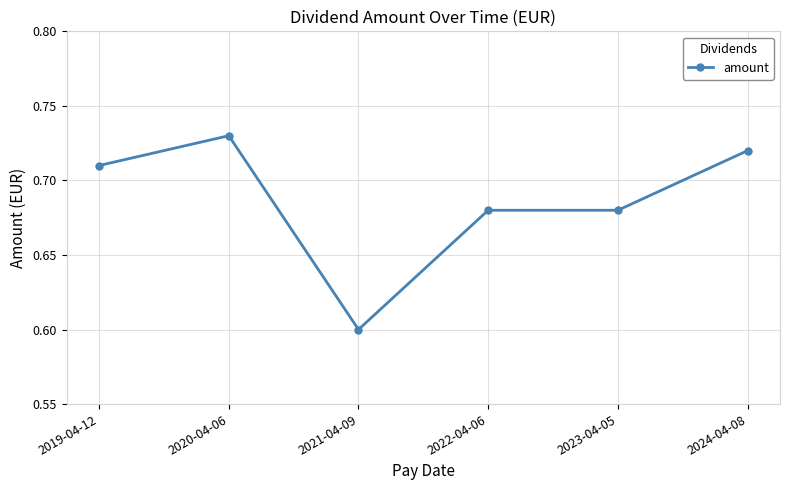

Where is the first local maximum?

2020-04-06